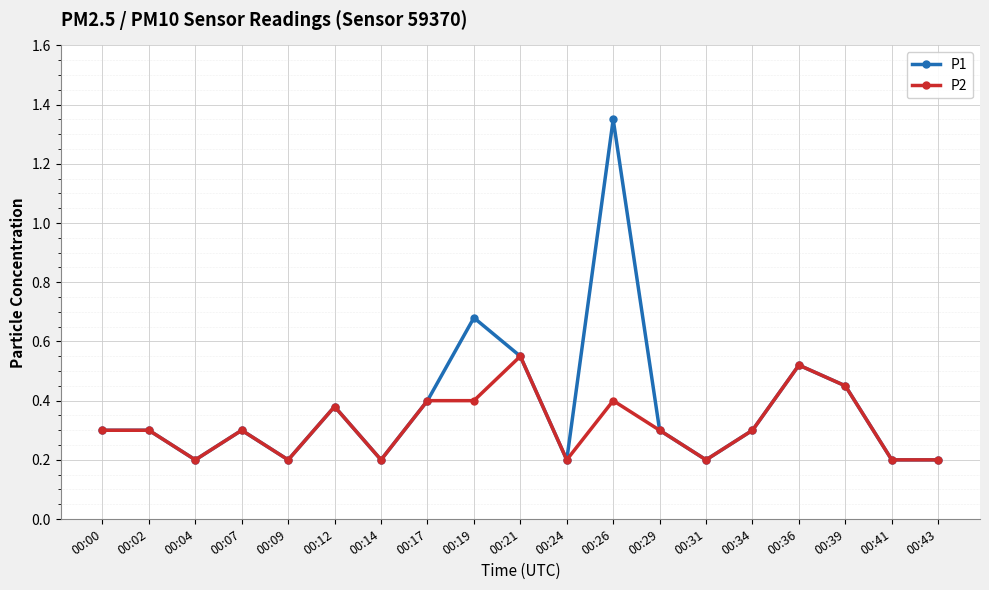

List the series in order of their peak value, lowest first.

P2, P1